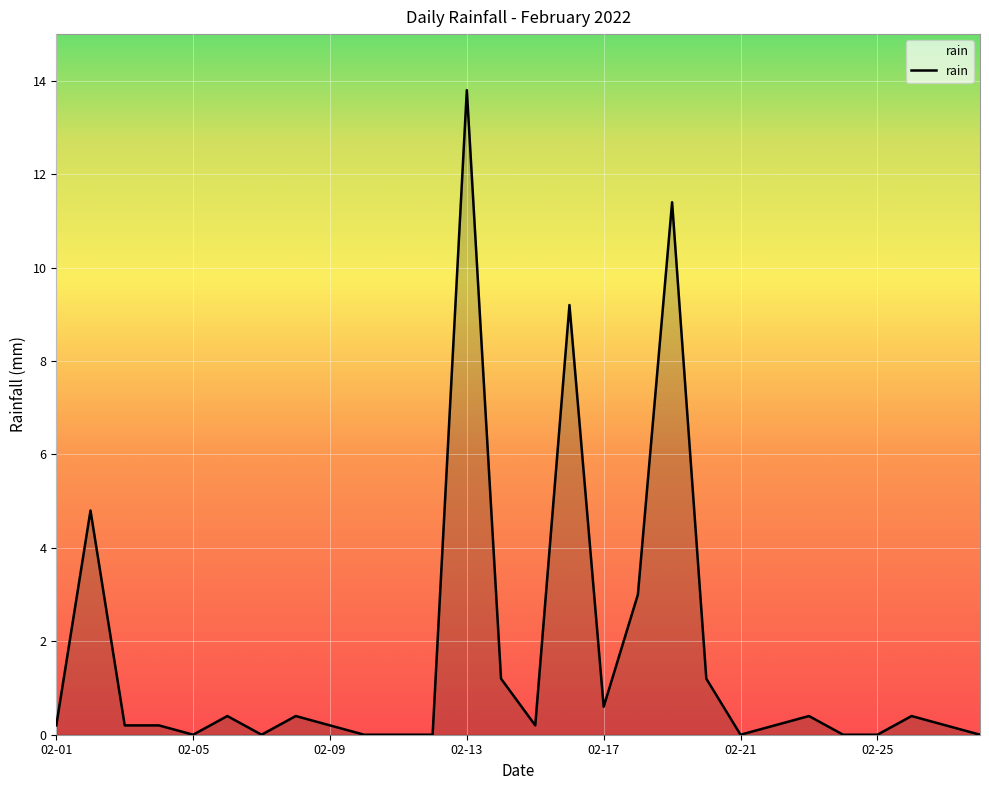

What is the sum of all values?

48.2